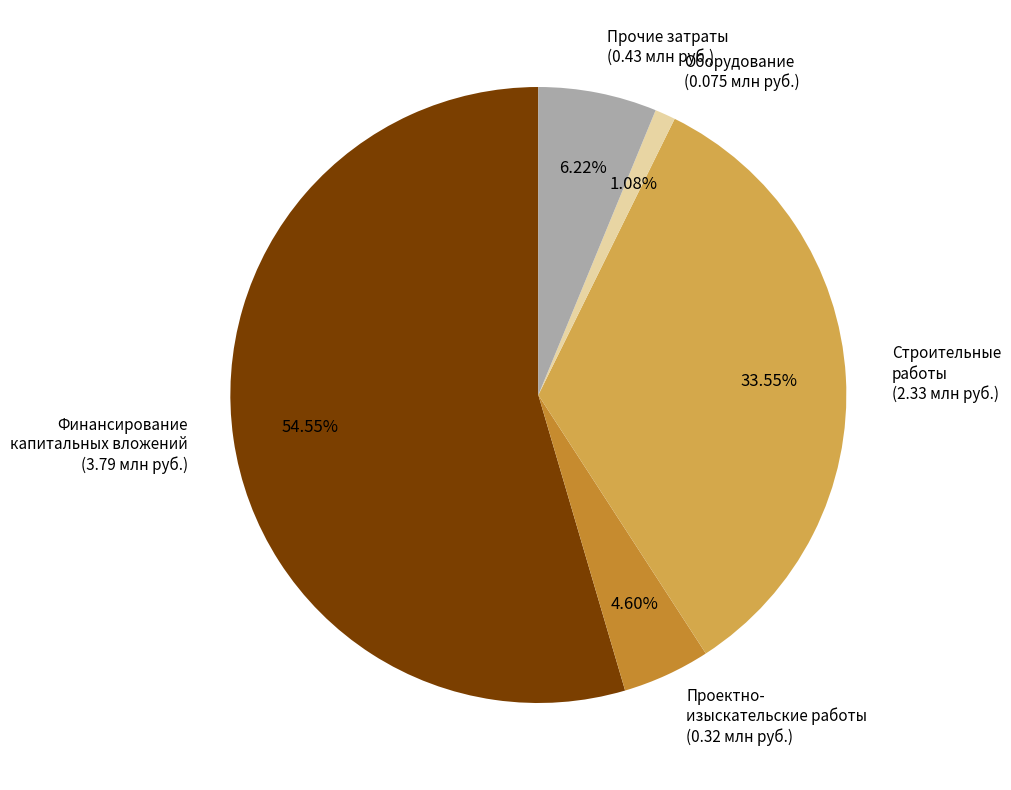

Is there a majority slice in this chart?

Yes